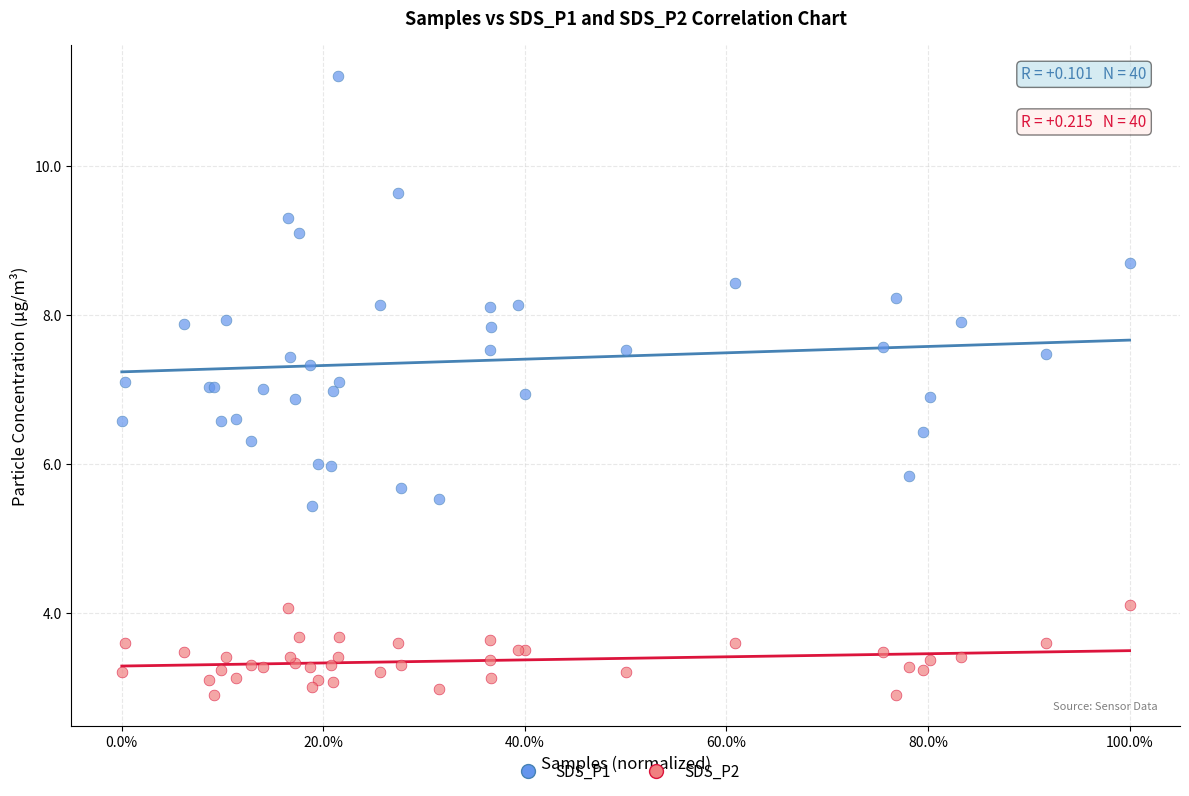

Which series reaches the maximum Y coordinate?

SDS_P1